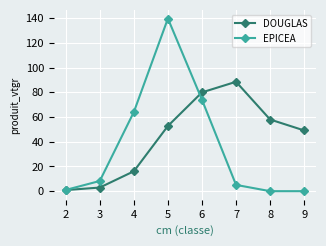

Which series has the largest range (max minus min)?

EPICEA